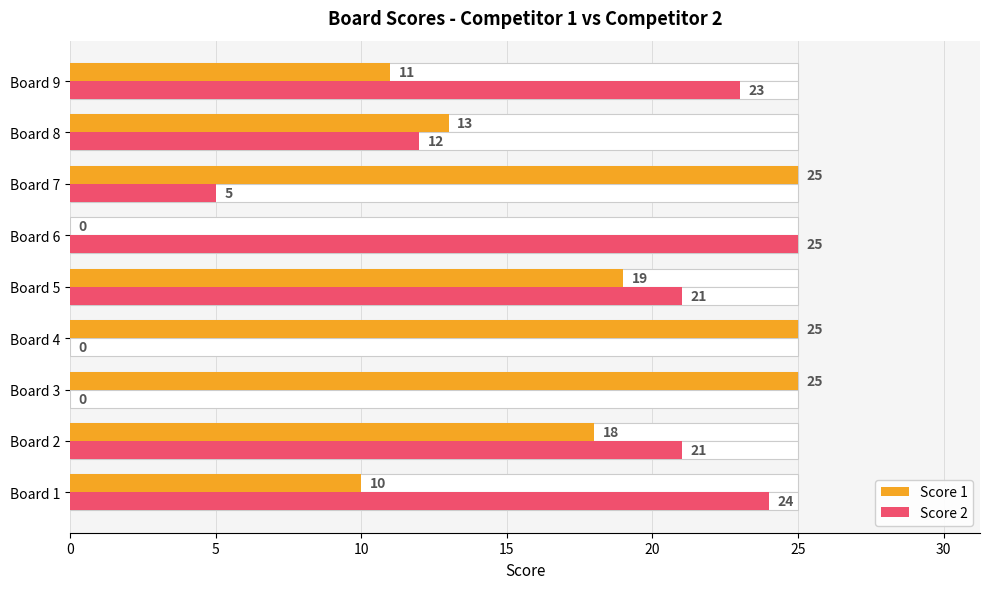

What is the difference between the second highest and minimum values in the Score 2 series?

24